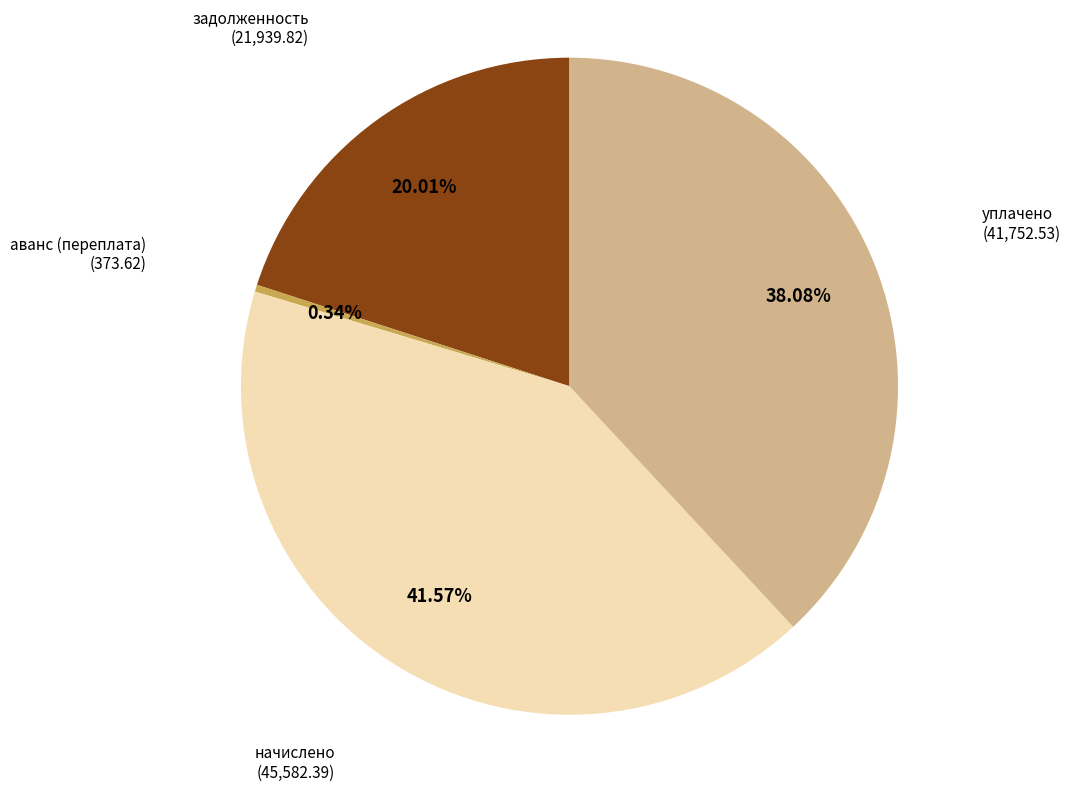

Is there any slice that represents more than half of the pie?

No